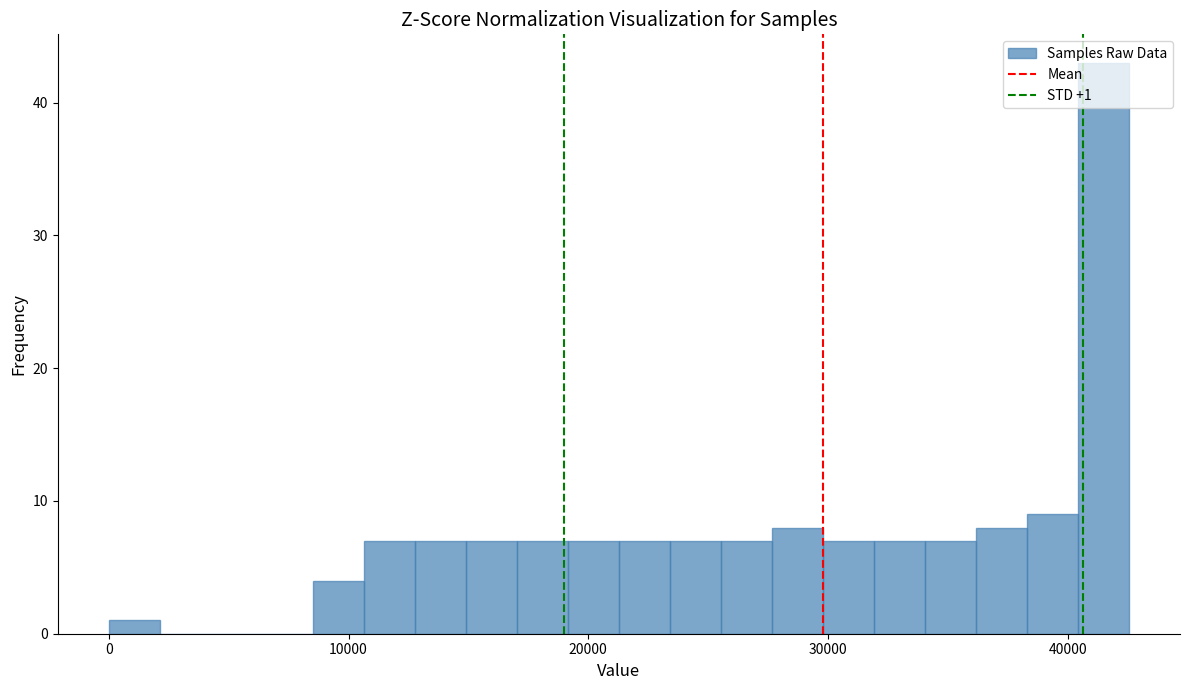

Read against the x-axis, roughly where is the centre of the tallest bar?

41000